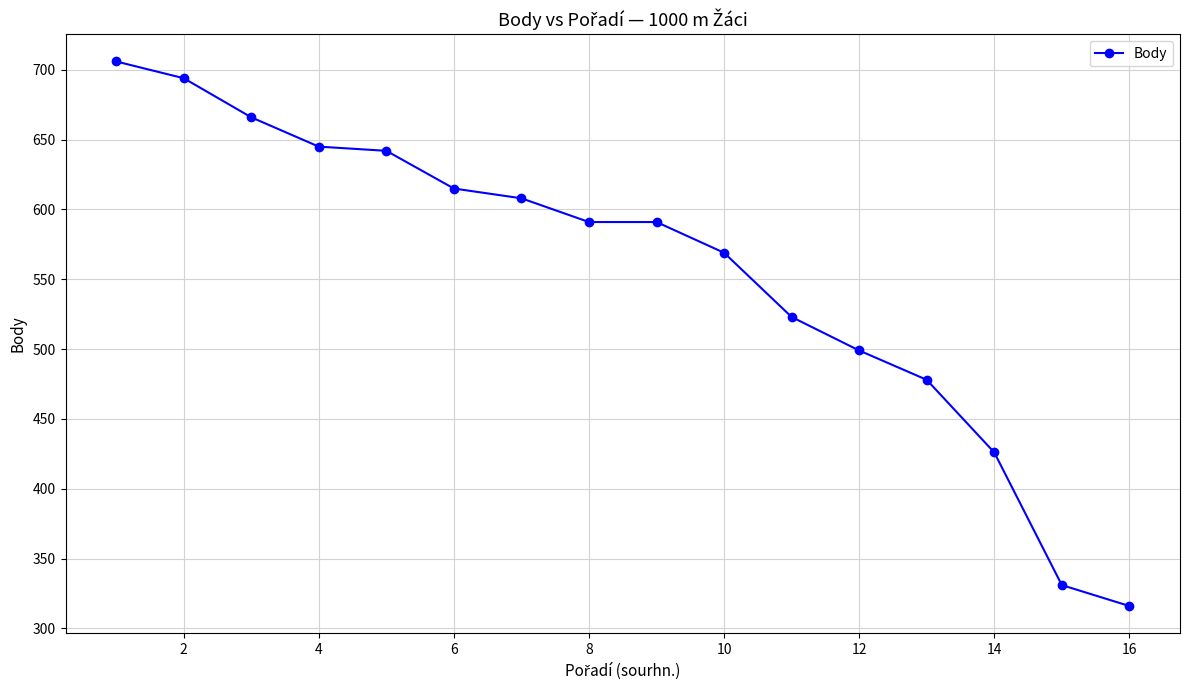

What is the difference between the maximum and minimum values?

390